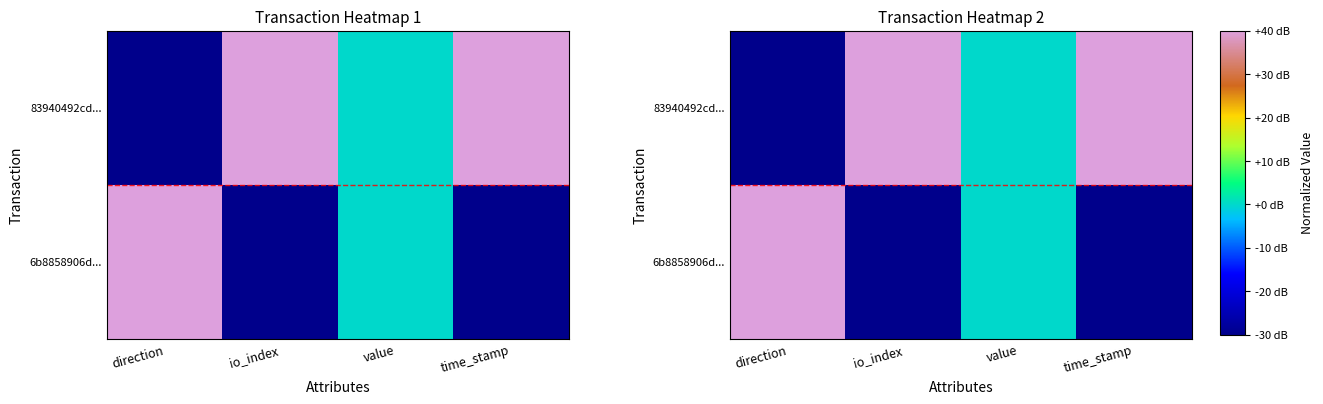

The value of 83940492cd... at io_index is 24. True or false?

False